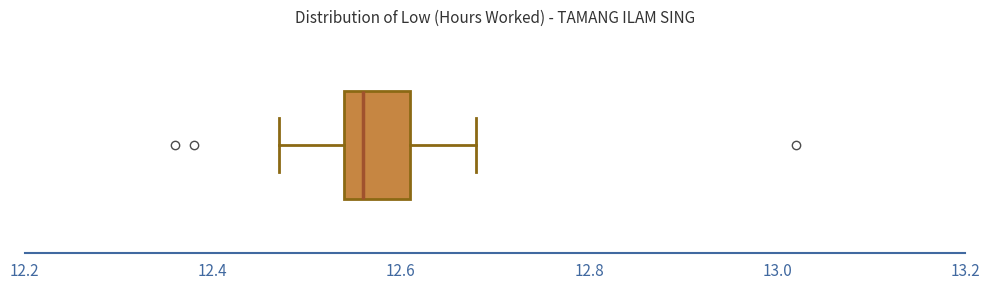

Read this box plot against the x-axis: the position of the median line, the range covered by the box, and the ends of both whiskers. The values are not printed on the chart, so give them approximately, as read against the axis.

median 12.56, box 12.54 to 12.62, whiskers 12.48 to 12.68